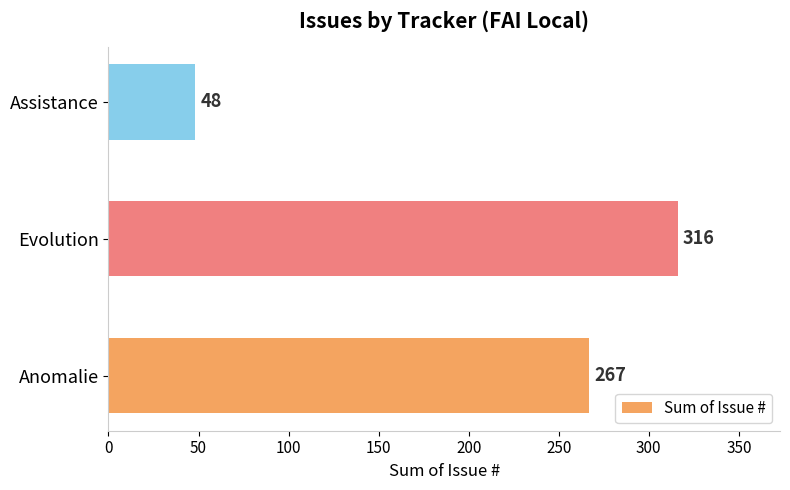

What value does the data have at Assistance, to the nearest 10?

50